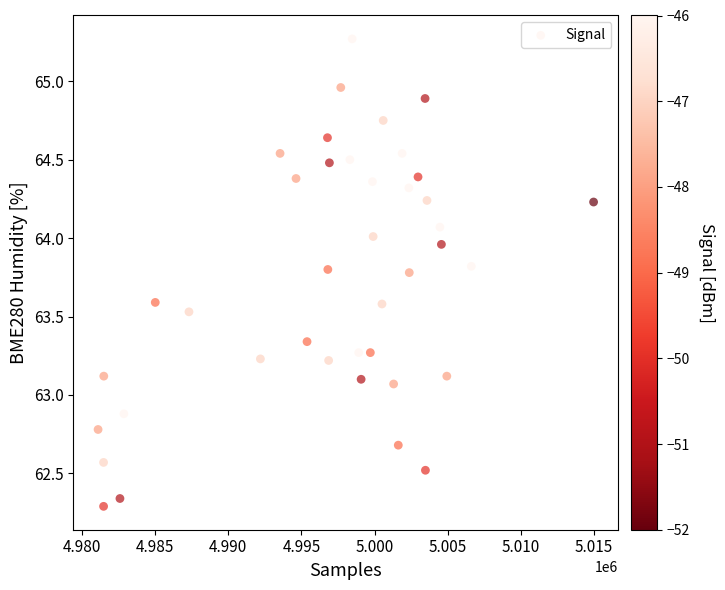

What is the range of Y values (max minus min)?

3.0